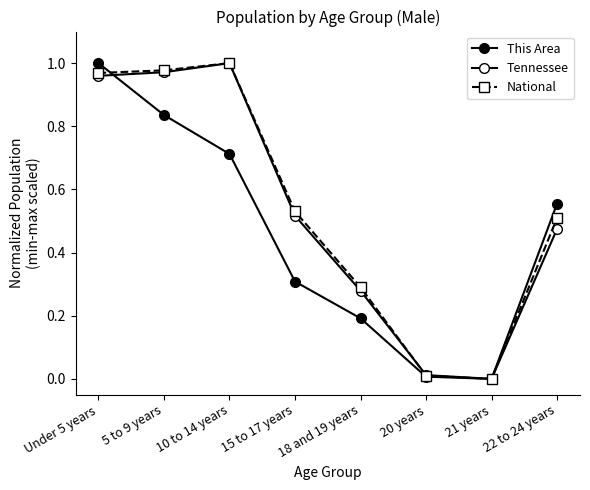

Does the chart have visible grid lines?

No